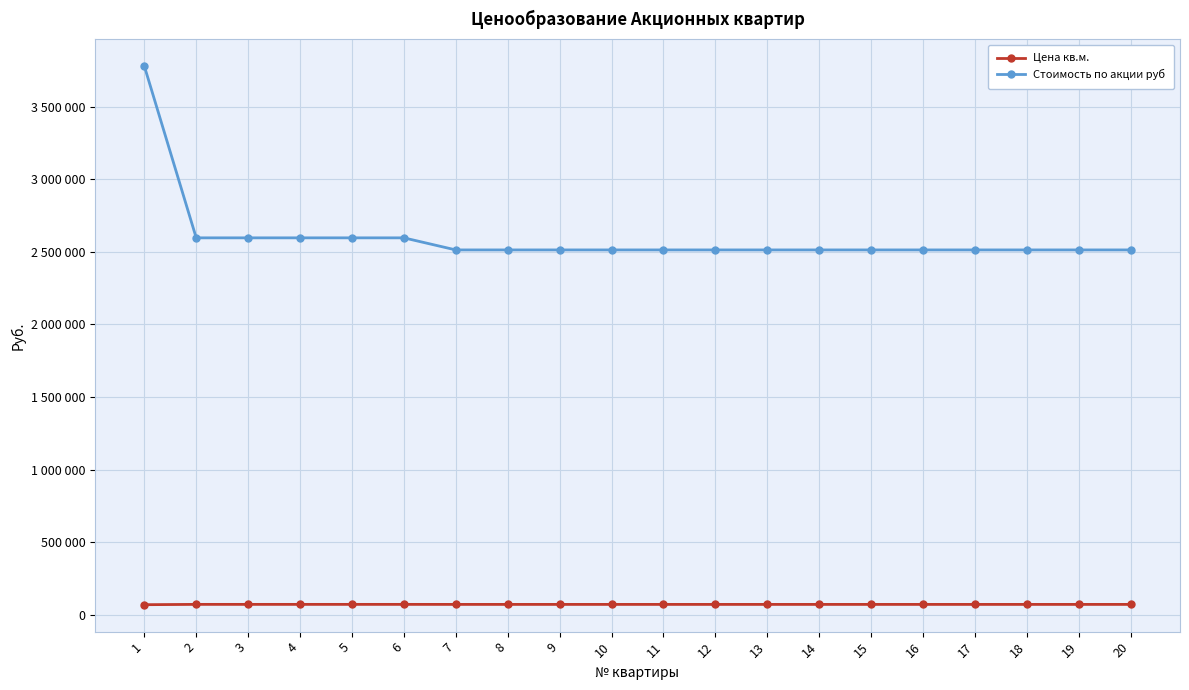

Where is Цена кв.м. nearest to the value 69190?

7